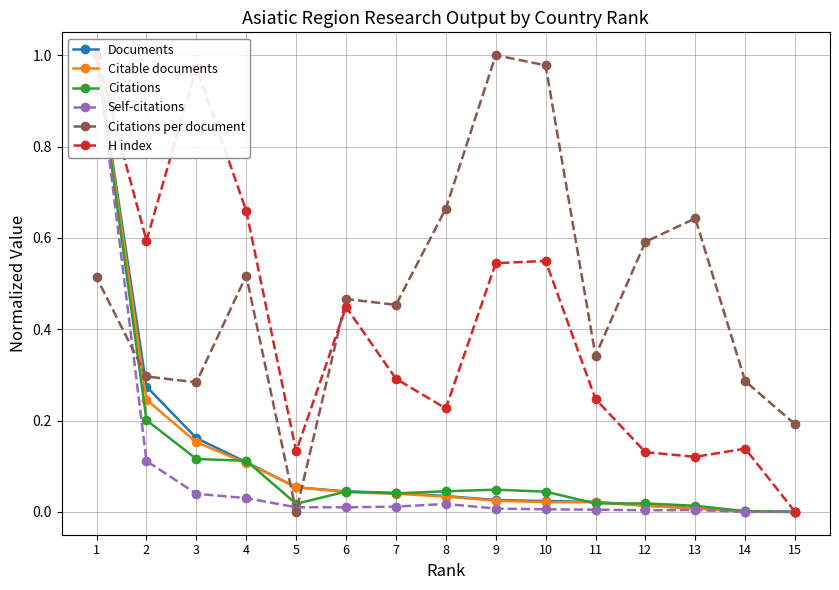

What is the difference between the maximum and minimum values in the Self-citations series?

1.0